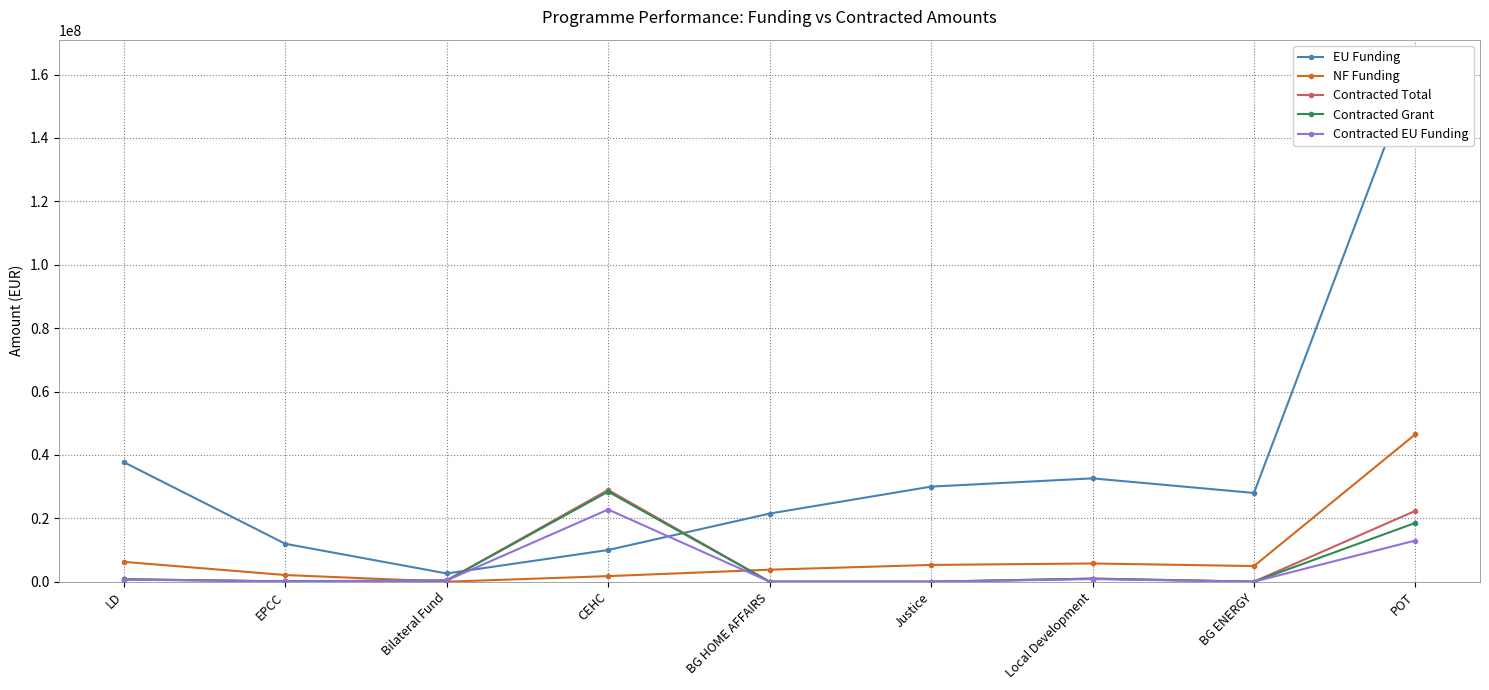

True or false: Contracted Total and Contracted EU Funding intersect in this chart.

False